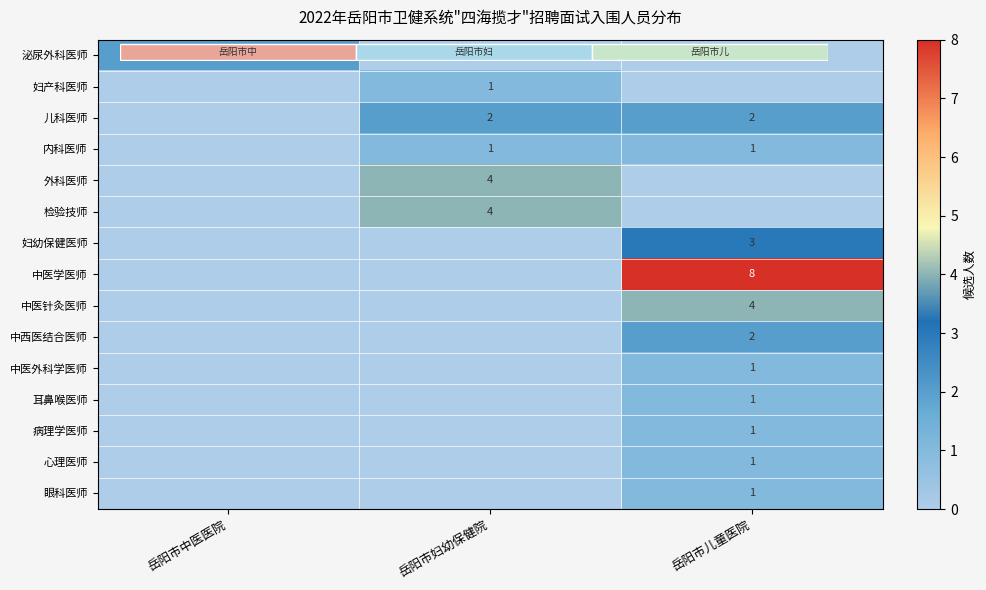

At 岳阳市中医医院, list the series in order from smallest to largest.

妇产科医师, 儿科医师, 内科医师, 外科医师, 检验技师, 妇幼保健医师, 中医学医师, 中医针灸医师, 中西医结合医师, 中医外科学医师, 耳鼻喉医师, 病理学医师, 心理医师, 眼科医师, 泌尿外科医师